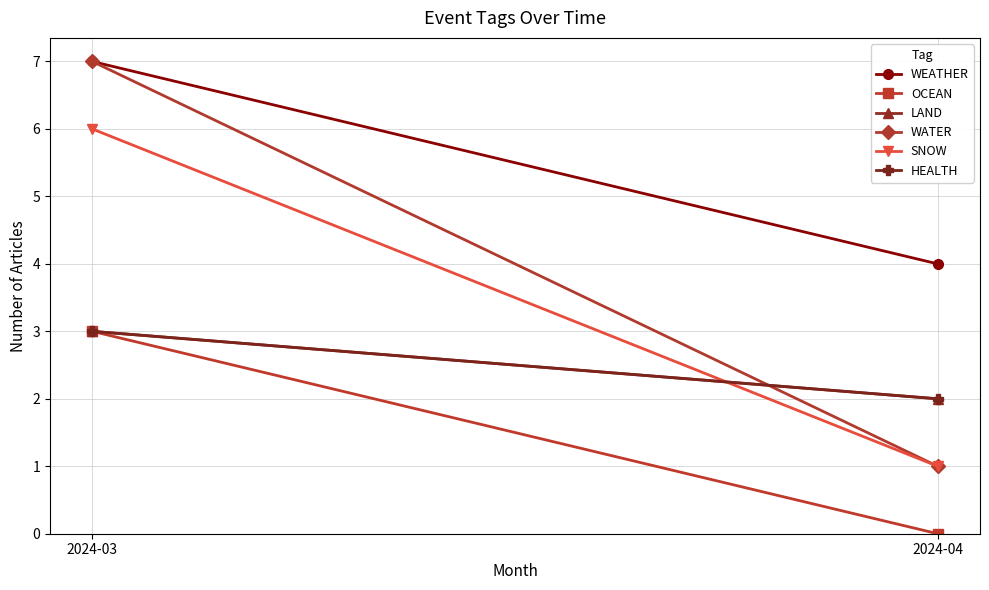

Reading left to right, what are all the values shown in this chart?

WEATHER: 7	4
OCEAN: 3	0
LAND: 3	2
WATER: 7	1
SNOW: 6	1
HEALTH: 3	2